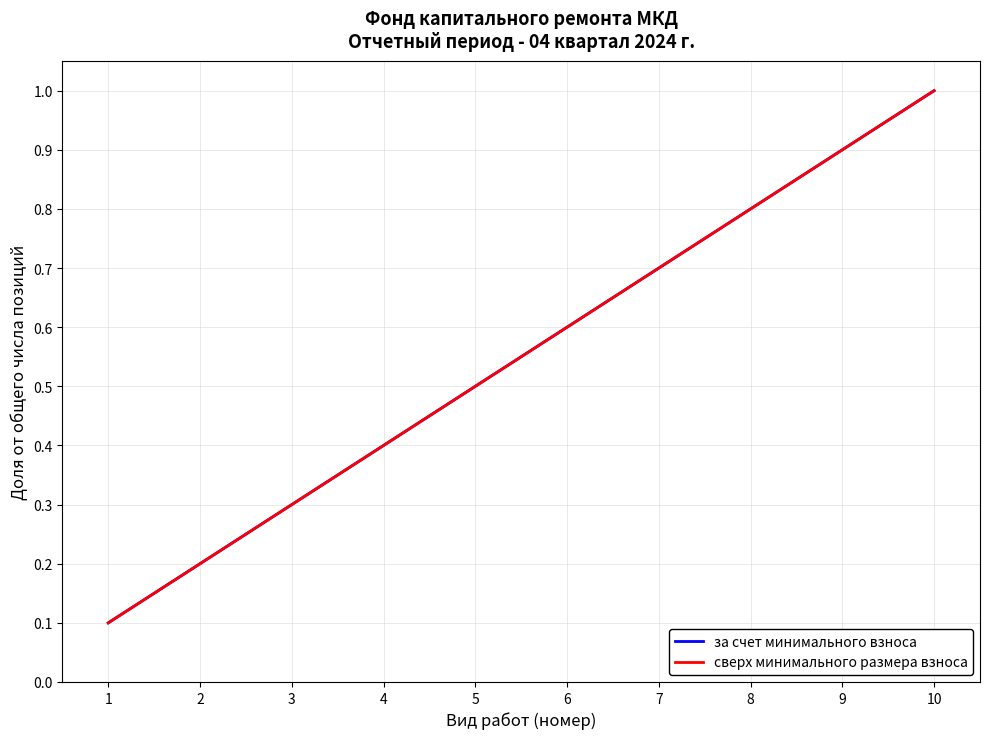

Is this an area chart (filled region under the line)?

No